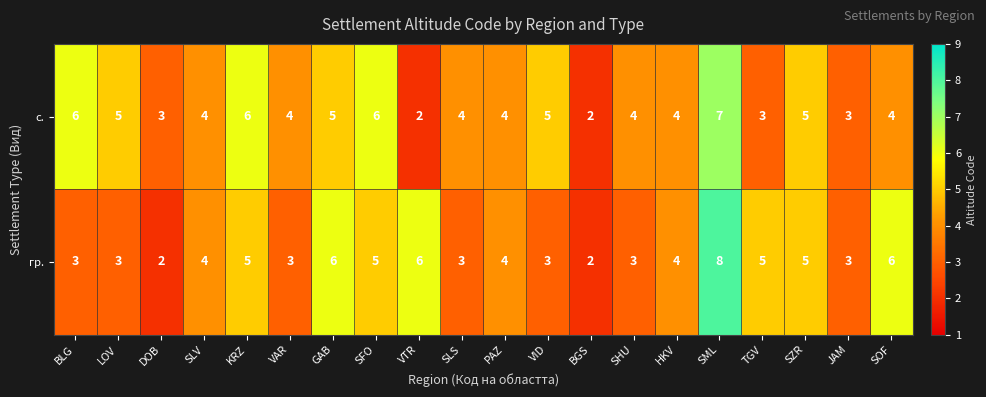

Read the гр. value at JAM.

3